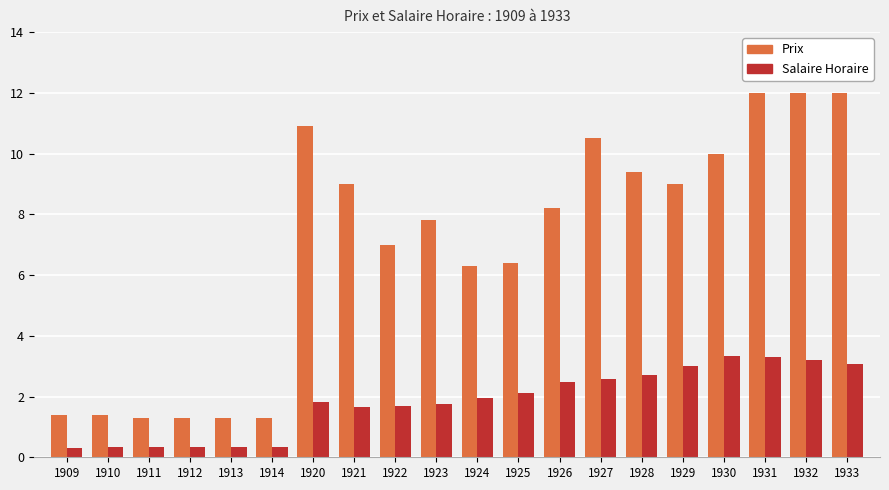

Which series changed the most between 1931 and 1933?

Salaire Horaire